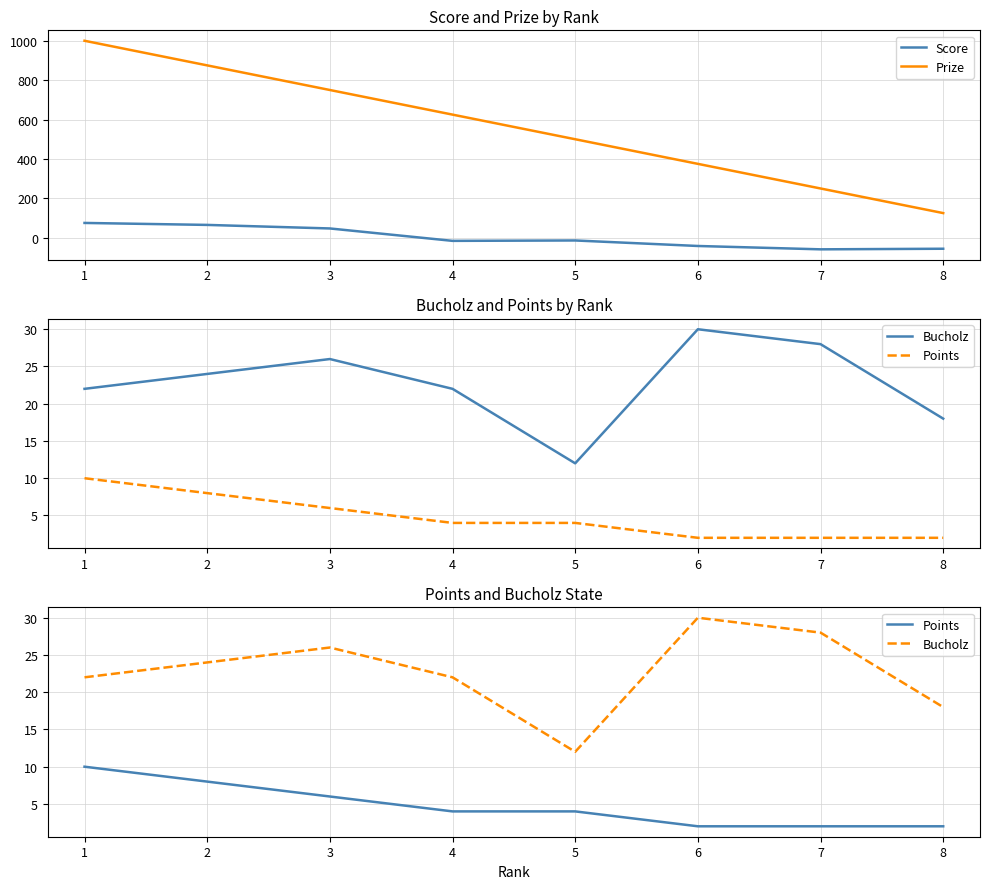

At how many categories does at least one series exceed 718?

3